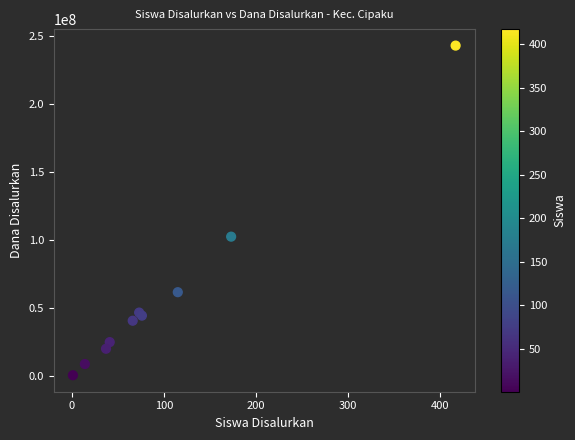

What Y value in the scatter plot is closest to 121687500?

102375000